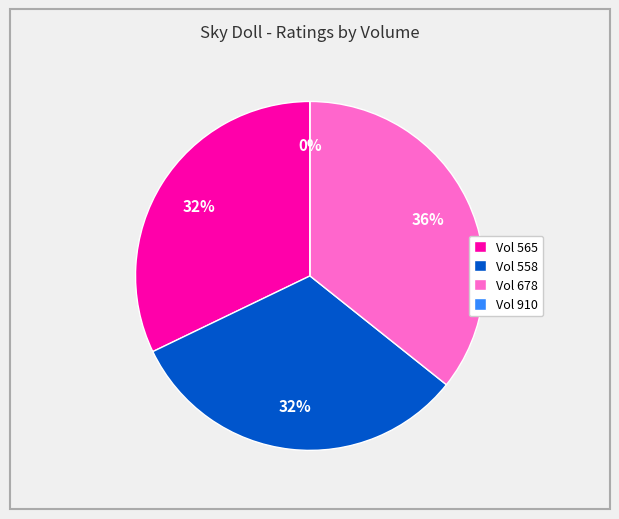

To the nearest percent, what portion does 565 represent?

32%